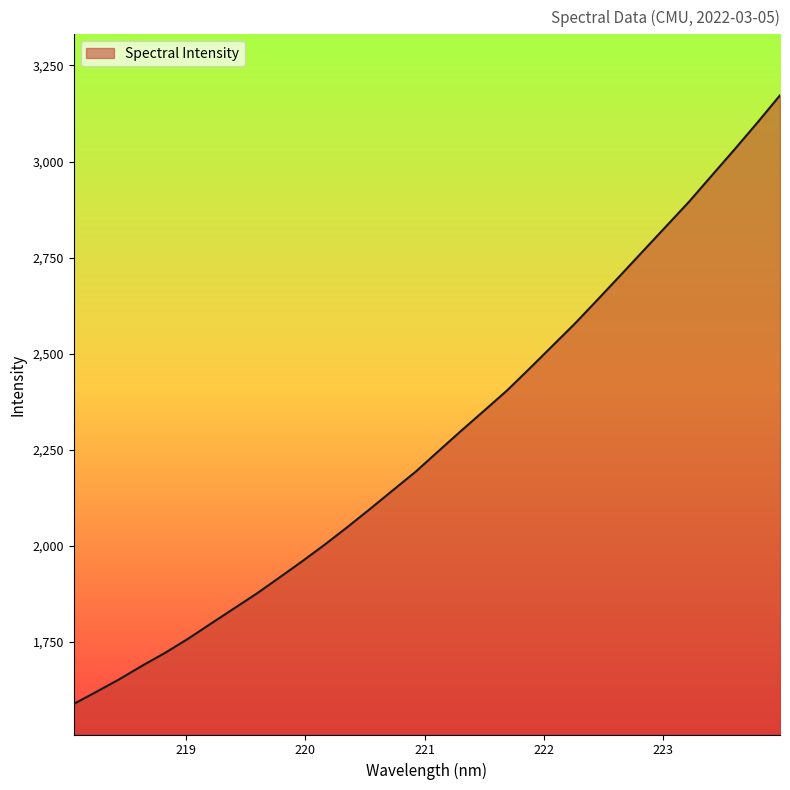

Reading left to right, transcribe all the data shown in this chart.

1589.2	1621.1	1653.5	1688.6	1721.9	1758.3	1797.6	1836.5	1875.4	1917.2	1959.5	2003.3	2049.2	2096.6	2145.2	2193.4	2246.9	2300.0	2351.8	2404.1	2461.7	2520.4	2579.2	2641.6	2704.7	2768.3	2831.7	2895.2	2963.4	3031.3	3100.7	3172.2